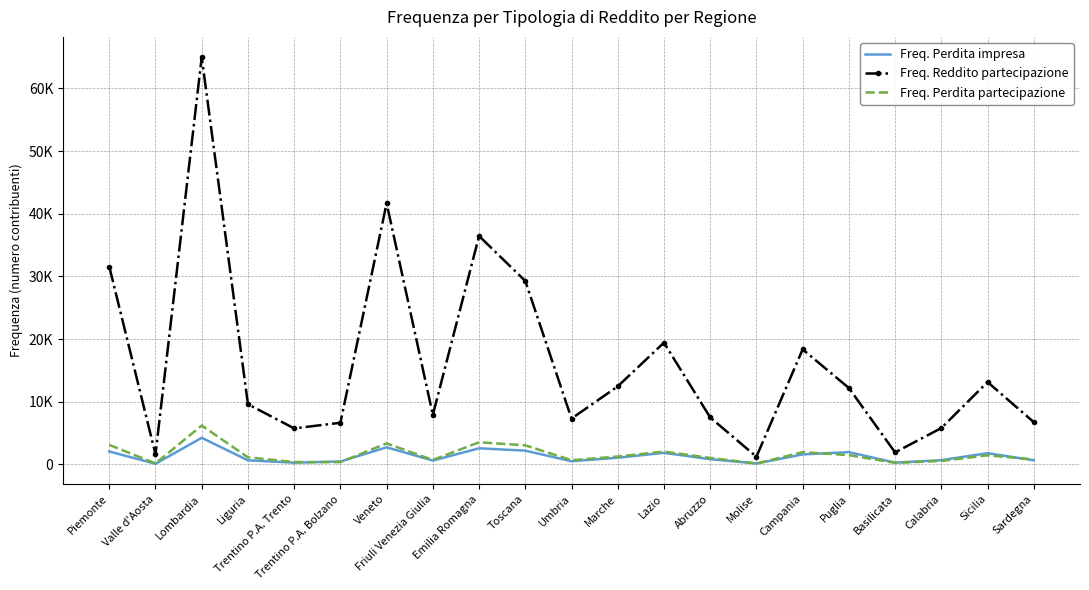

What is the label of the 12th point from the right?

Toscana